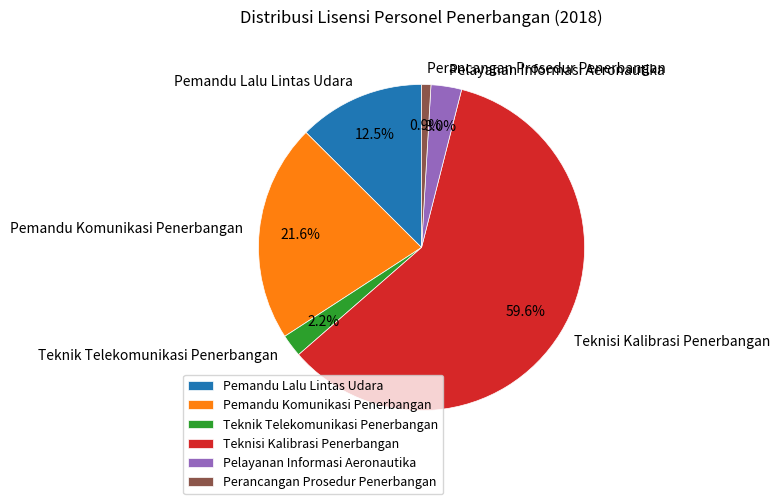

Which slice is the smallest?

Perancangan Prosedur Penerbangan